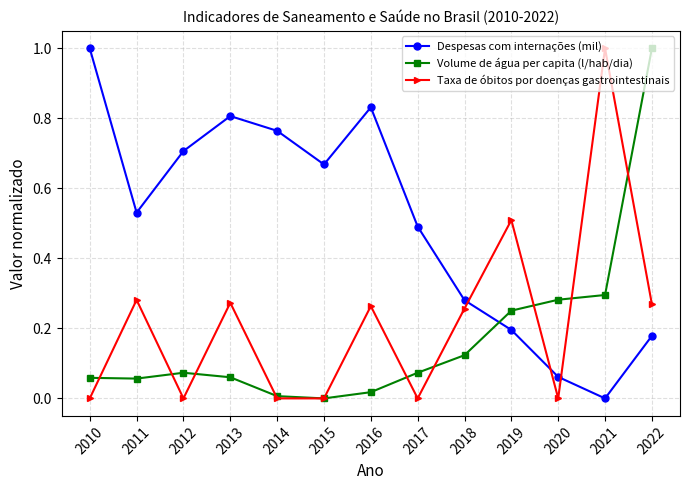

Where is the first local maximum for Despesas com internações (mil)?

2013